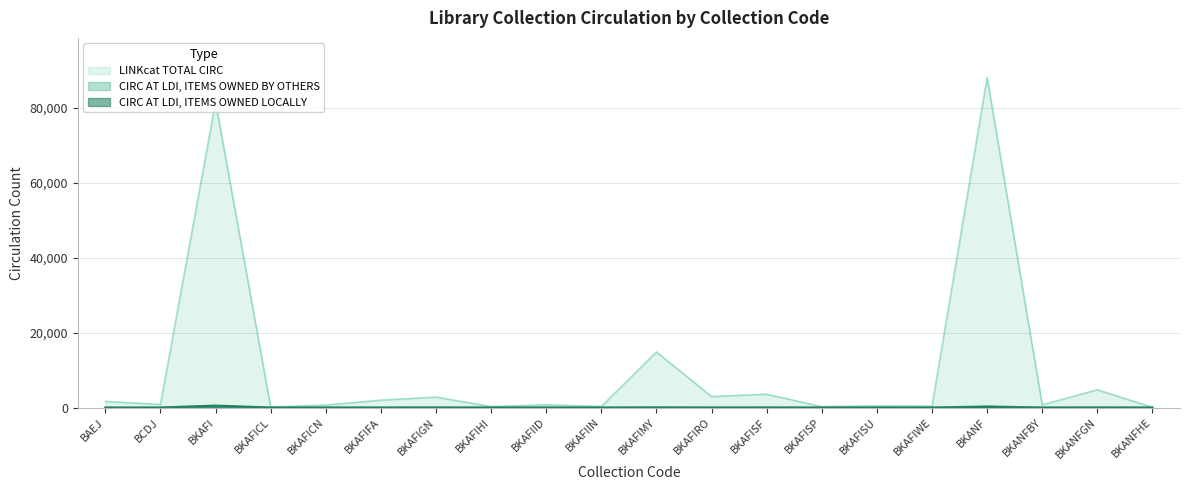

True or false: LINKcat TOTAL CIRC and CIRC AT LDI, ITEMS OWNED BY OTHERS intersect in this chart.

False